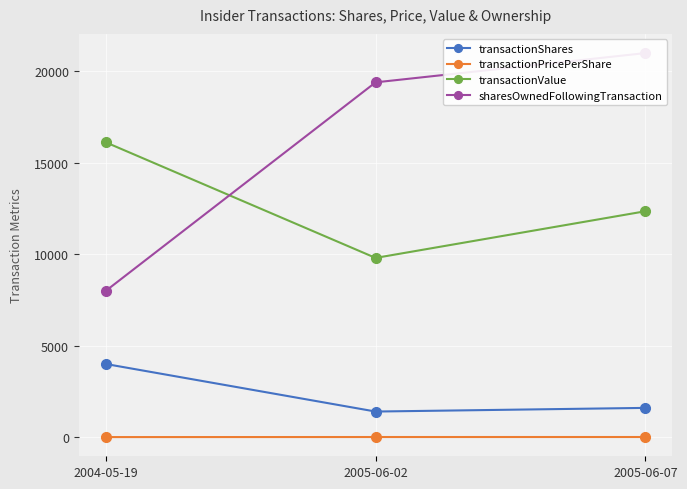

How many sharesOwnedFollowingTransaction values are between 8000 and 21000?

3